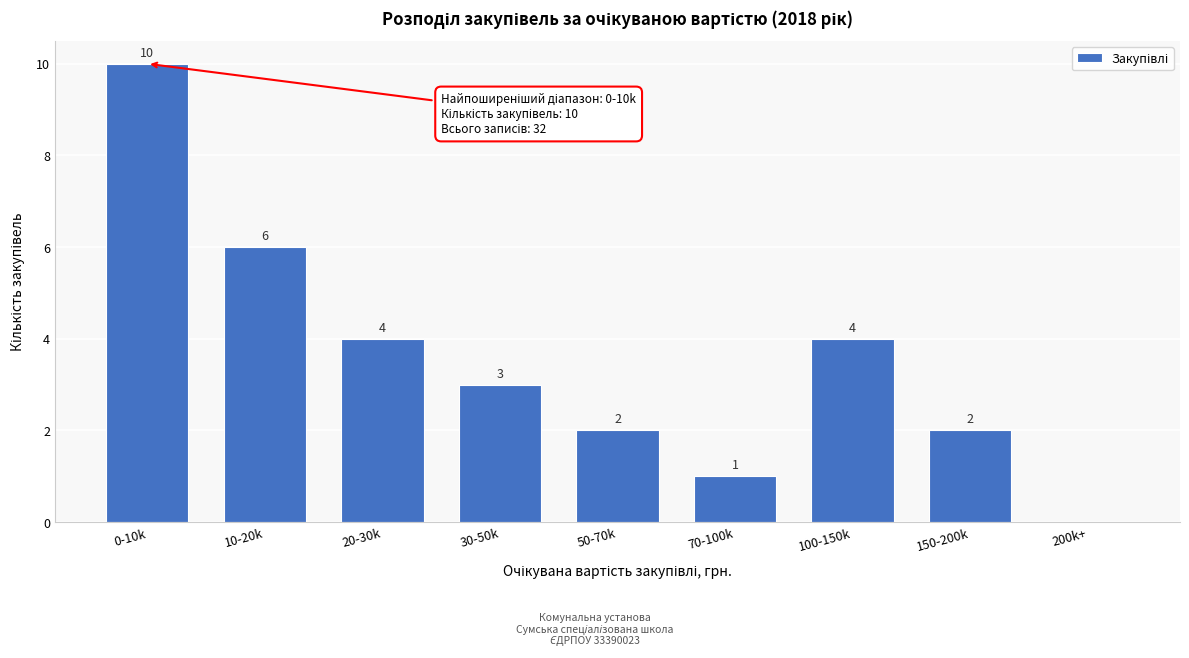

Reading left to right, list all the values displayed in this chart.

0-10k=10	10-20k=6	20-30k=4	30-50k=3	50-70k=2	70-100k=1	100-150k=4	150-200k=2	200k+=0